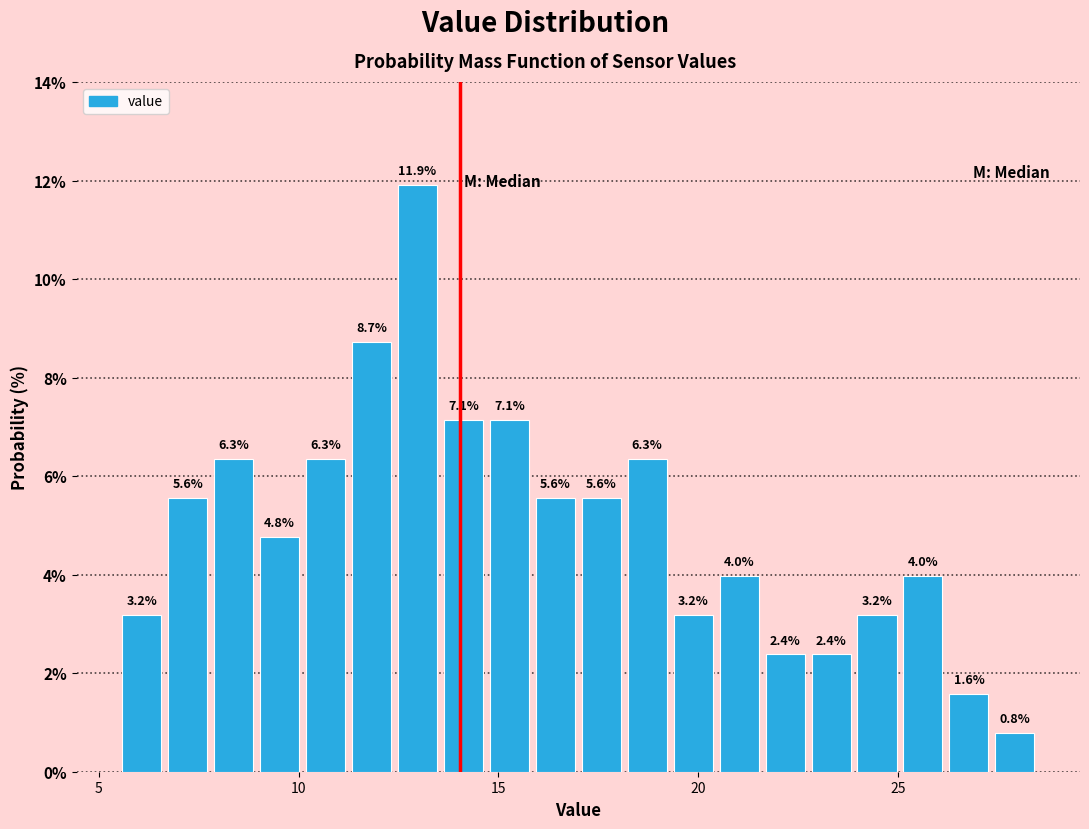

Read against the x-axis, roughly where is the centre of the tallest bar?

13.0